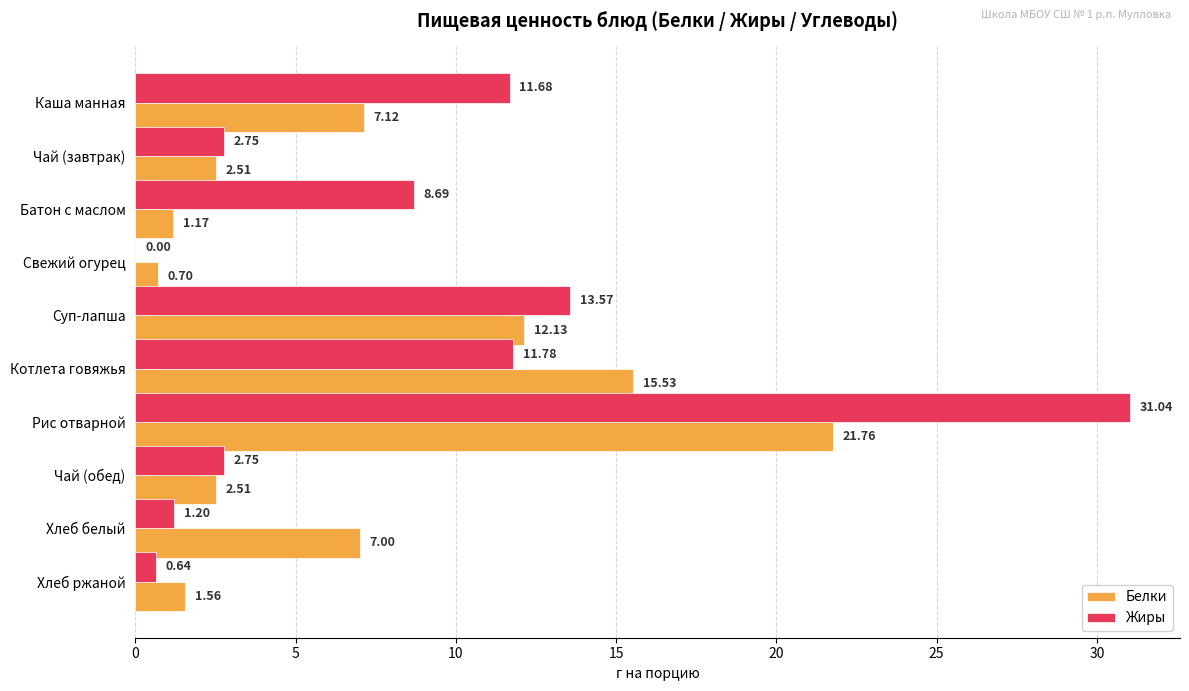

Which series has the largest total across all categories?

Жиры